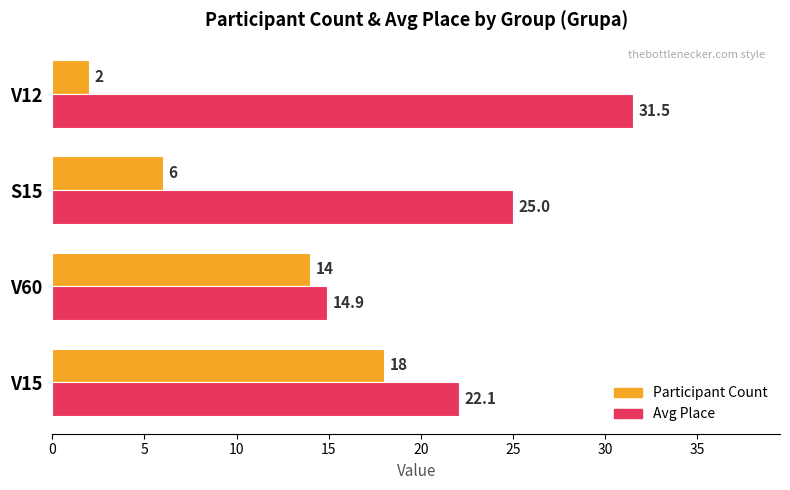

What is the difference between the maximum and minimum values in the Avg Place series?

16.6